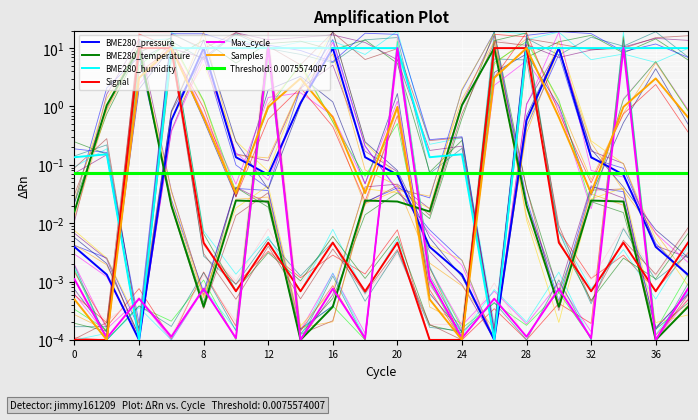

At how many categories does at least one series exceed 5?

16